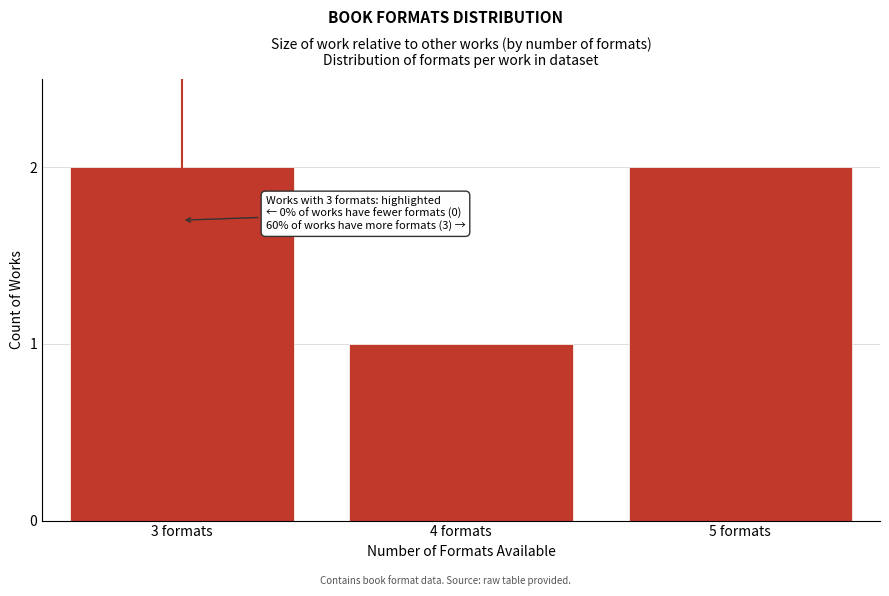

Reading left to right, list all the values displayed in this chart.

2	1	2